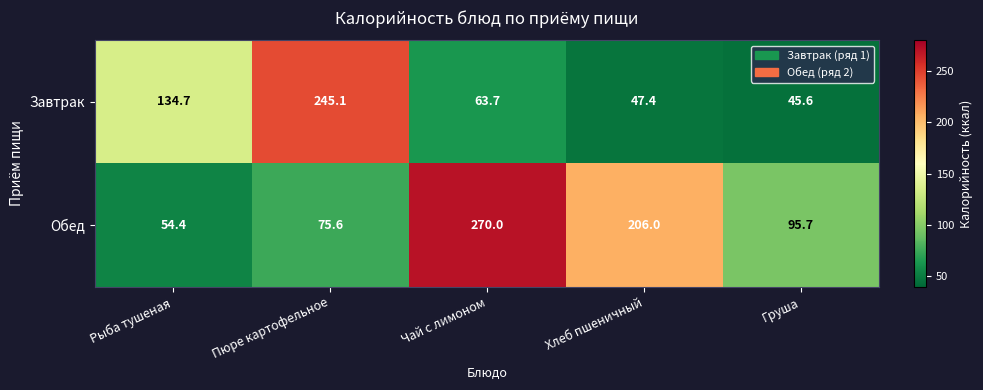

Rank the categories by Обед value from highest to lowest.

Чай с лимоном, Хлеб пшеничный, Груша, Пюре картофельное, Рыба тушеная